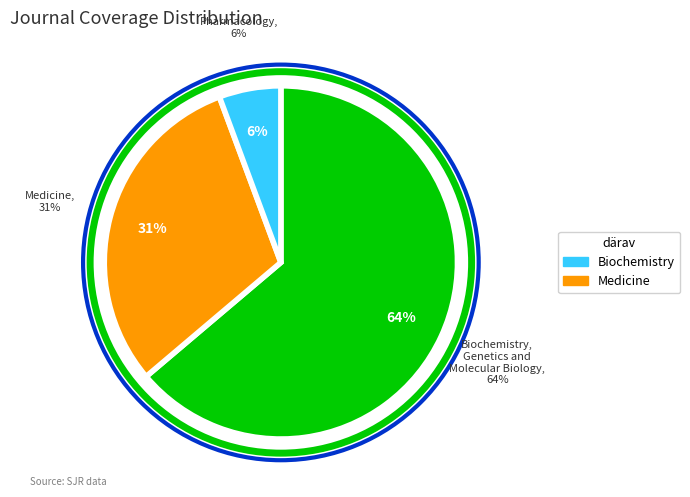

Rank the categories by value from highest to lowest.

Biochemistry, Genetics and Molecular Biology, Medicine, Pharmacology, Toxicology